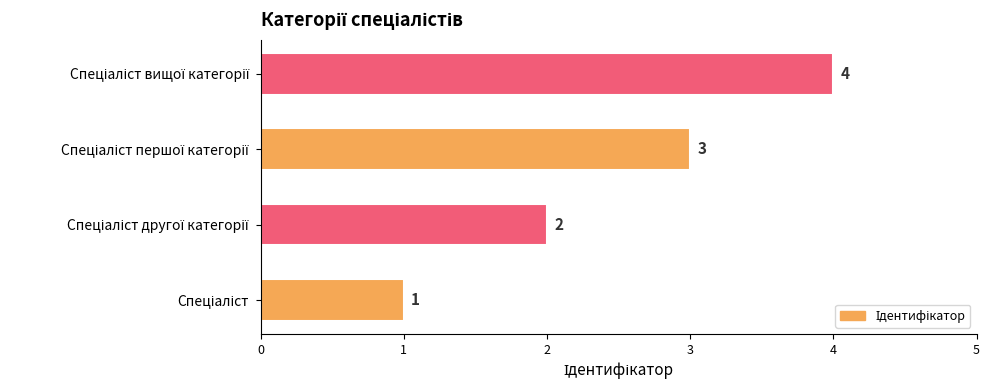

What is the maximum value shown in the chart?

4